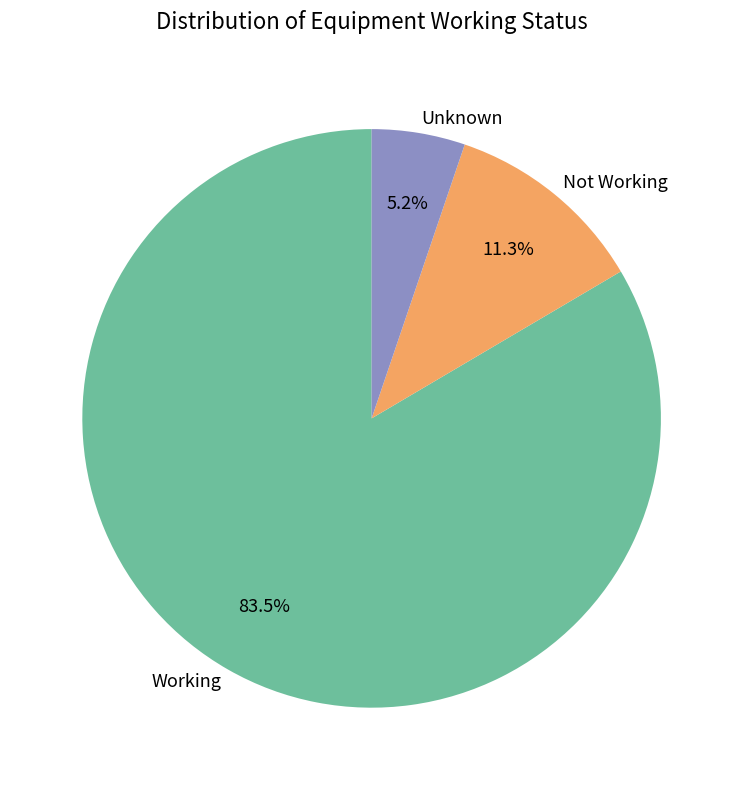

Between Not Working and Working, which is larger?

Working